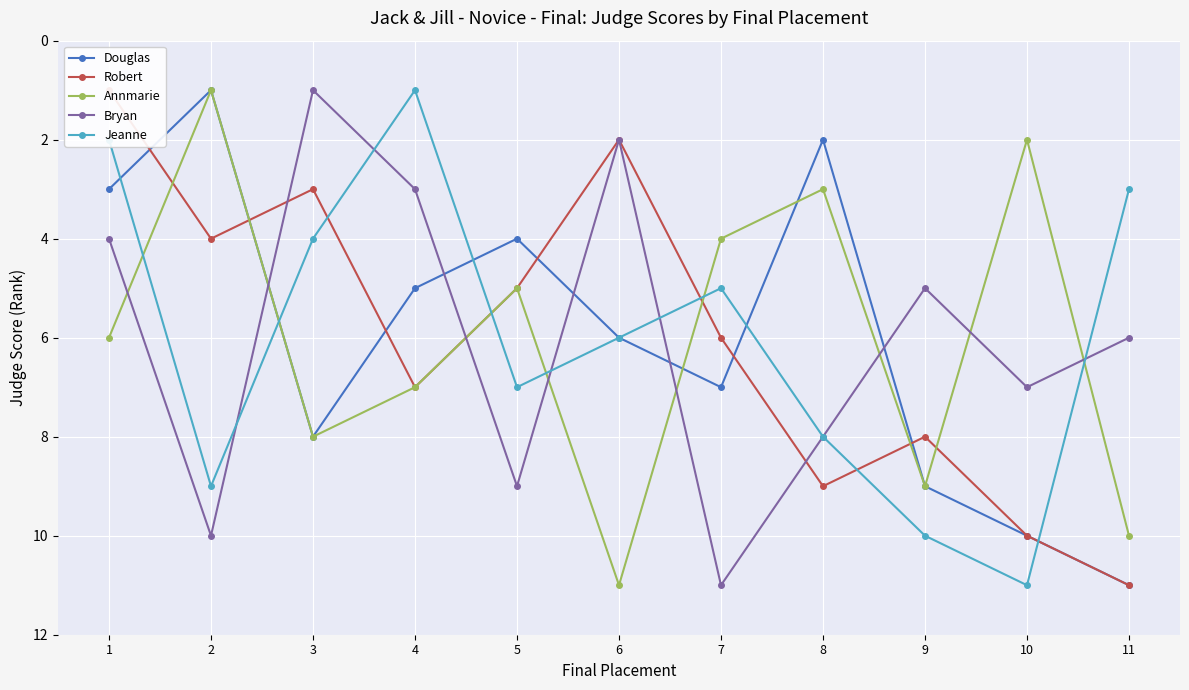

Reading left to right, extract all data points from this chart.

Douglas: 3	1	8	5	4	6	7	2	9	10	11
Robert: 1	4	3	7	5	2	6	9	8	10	11
Annmarie: 6	1	8	7	5	11	4	3	9	2	10
Bryan: 4	10	1	3	9	2	11	8	5	7	6
Jeanne: 2	9	4	1	7	6	5	8	10	11	3